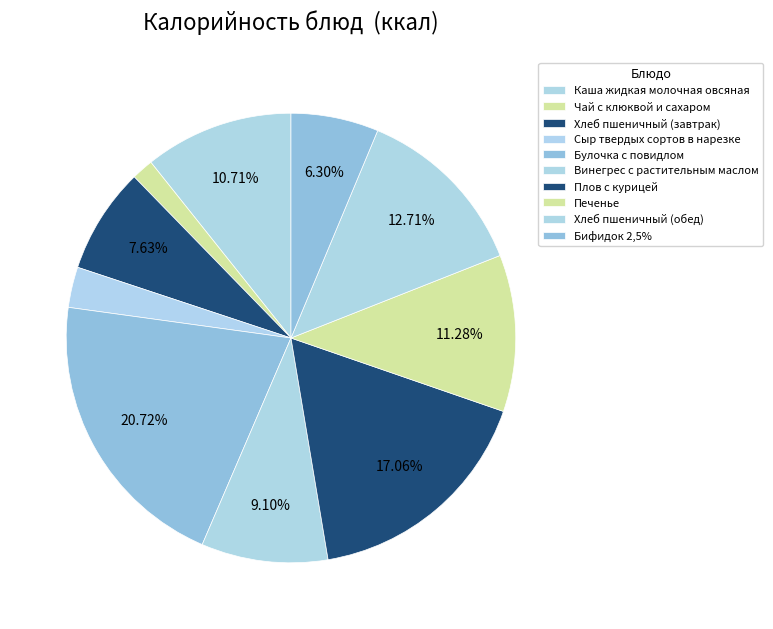

Does any single category account for the majority?

No